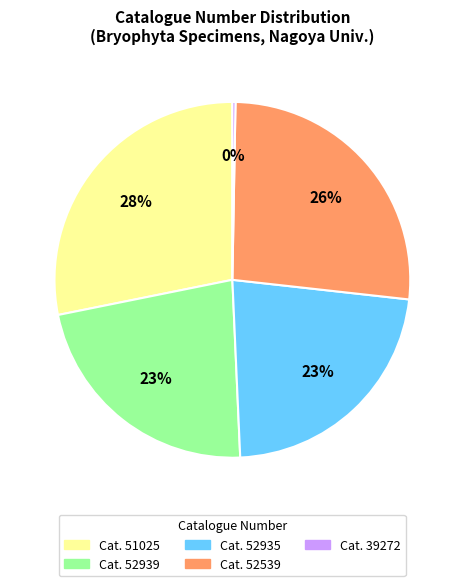

Does any single category account for the majority?

No